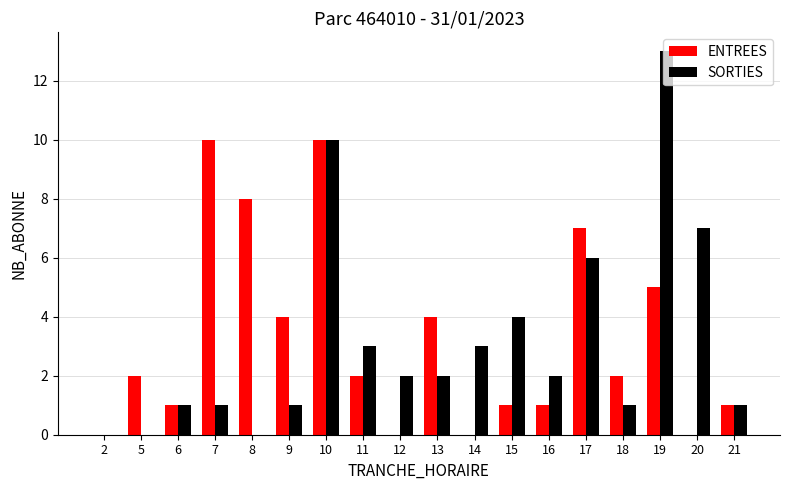

Between 8 and 17, which series saw the biggest shift?

SORTIES